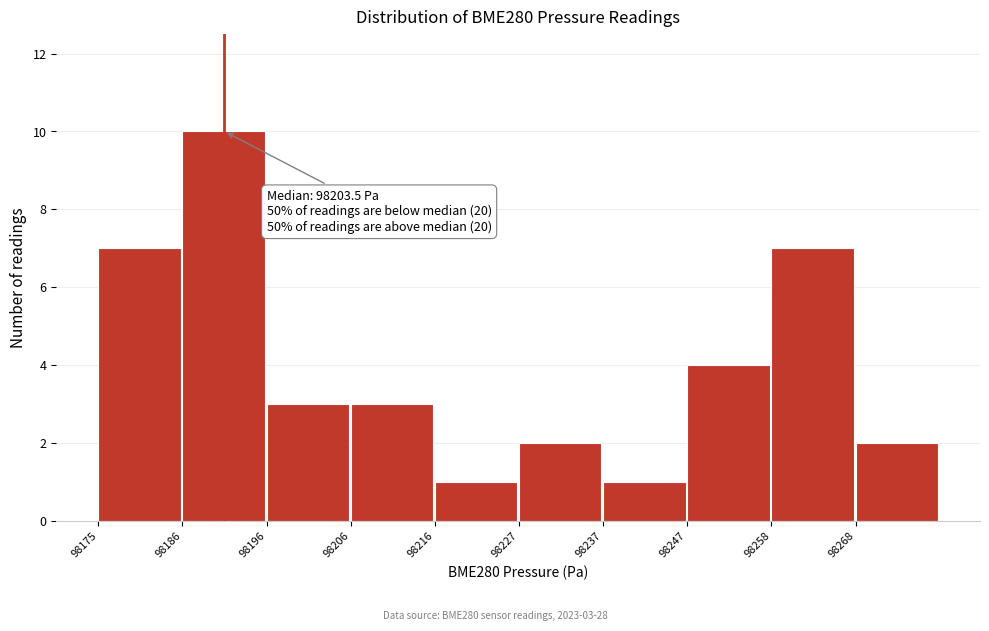

Which range on the x-axis has the tallest bar?

98186 to 98196